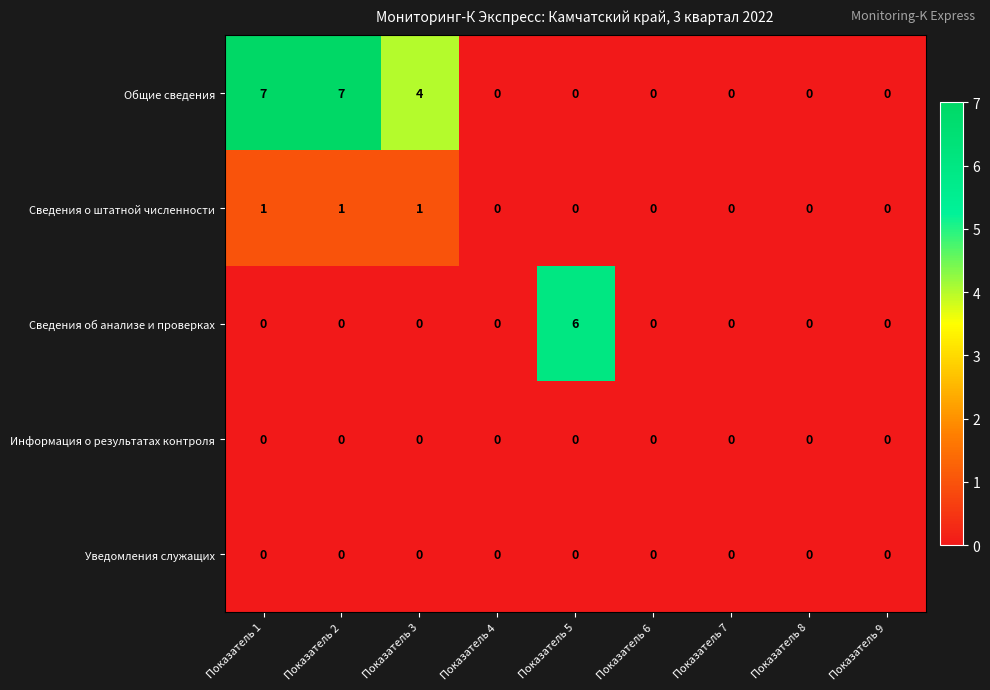

Count the Сведения об анализе и проверках values in the range 0 to 1.

8